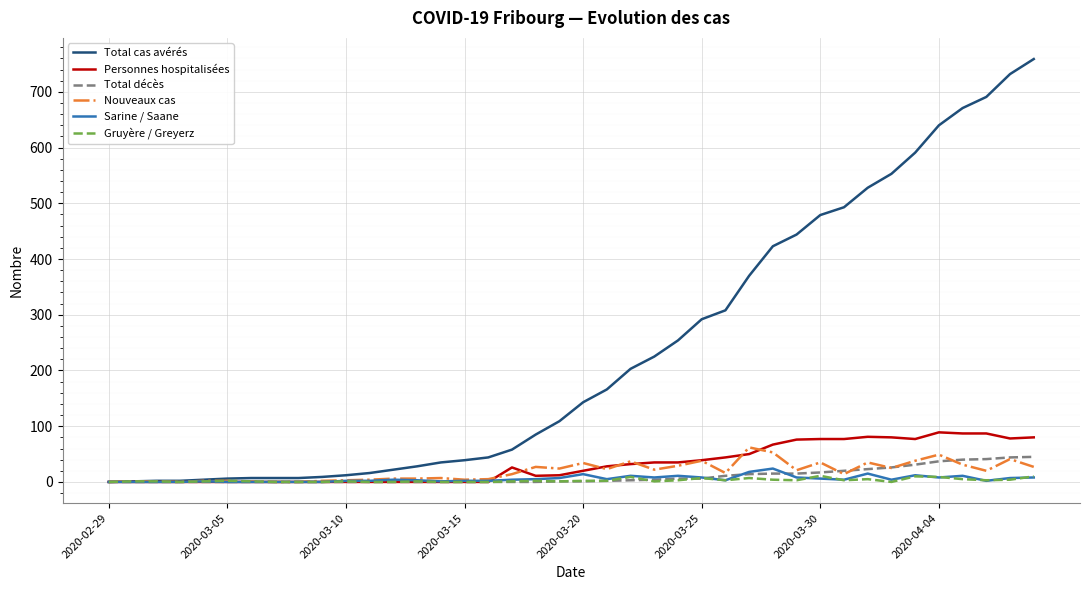

Which series has the largest total across all categories?

Total cas avérés